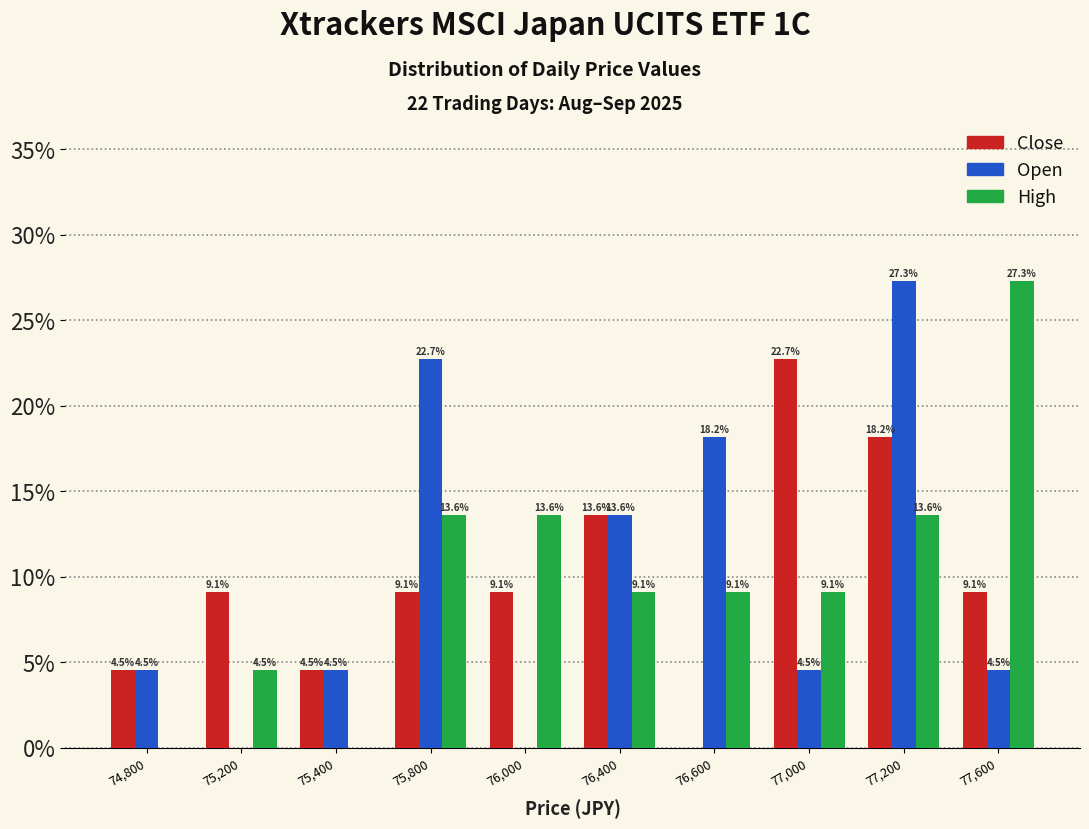

Reading left to right, extract all data points from this chart.

Close: 74,800=4.5	75,200=9.1	75,400=4.5	75,800=9.1	76,000=9.1	76,400=13.6	76,600=0.0	77,000=22.7	77,200=18.2	77,600=9.1
Open: 74,800=4.5	75,200=0.0	75,400=4.5	75,800=22.7	76,000=0.0	76,400=13.6	76,600=18.2	77,000=4.5	77,200=27.3	77,600=4.5
High: 74,800=0.0	75,200=4.5	75,400=0.0	75,800=13.6	76,000=13.6	76,400=9.1	76,600=9.1	77,000=9.1	77,200=13.6	77,600=27.3